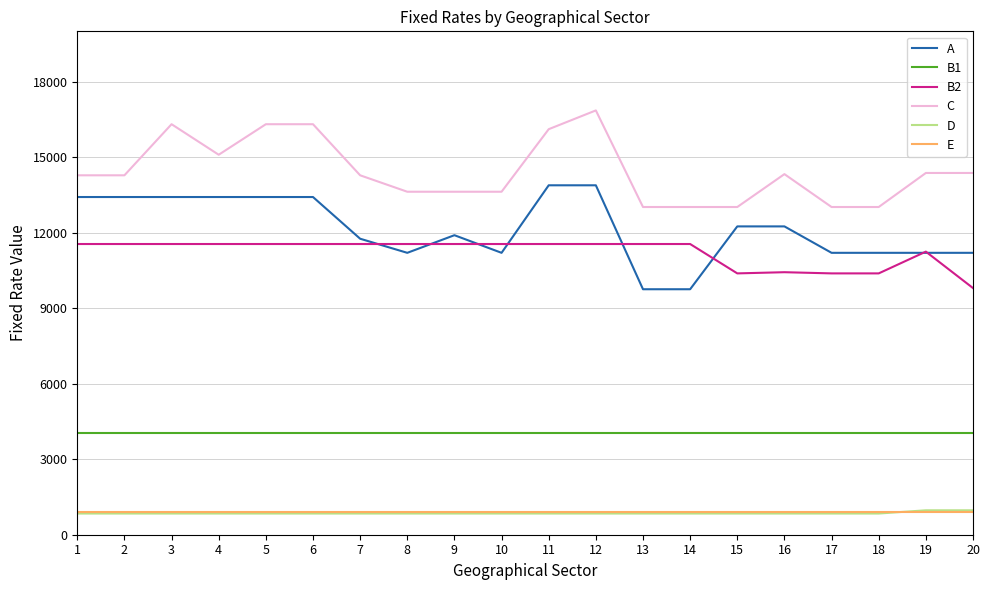

True or false: C has a value of 6283 at 5.

False